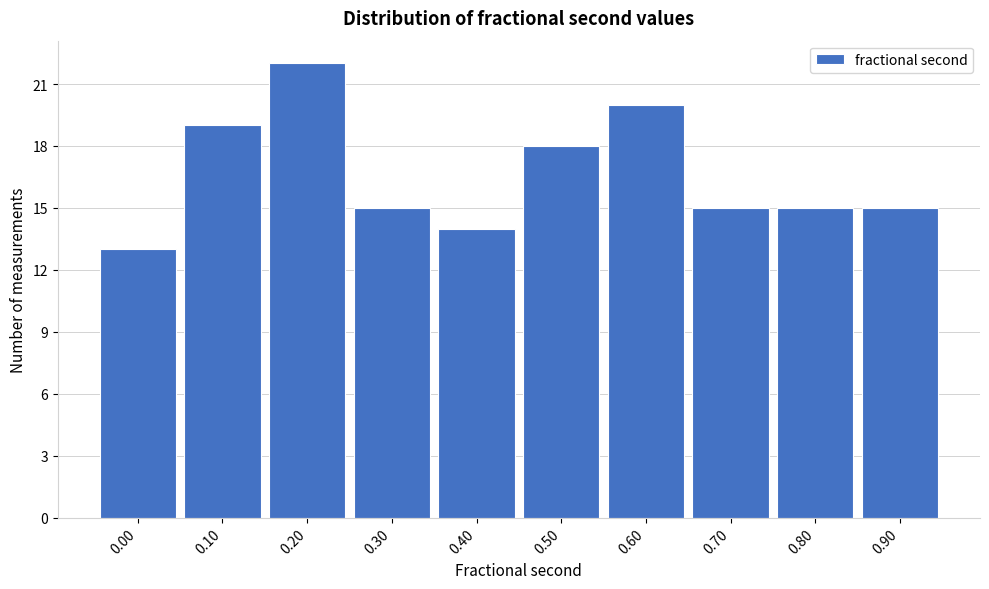

Reading left to right, transcribe all the data shown in this chart.

0.00=13	0.10=19	0.20=22	0.30=15	0.40=14	0.50=18	0.60=20	0.70=15	0.80=15	0.90=15